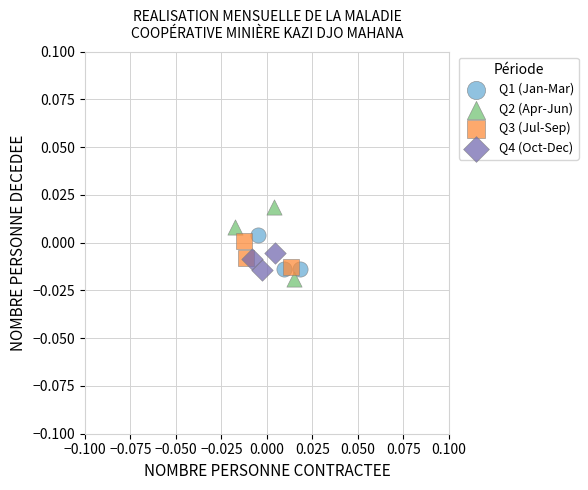

Which series contains the highest Y value?

Q2 (Apr-Jun)